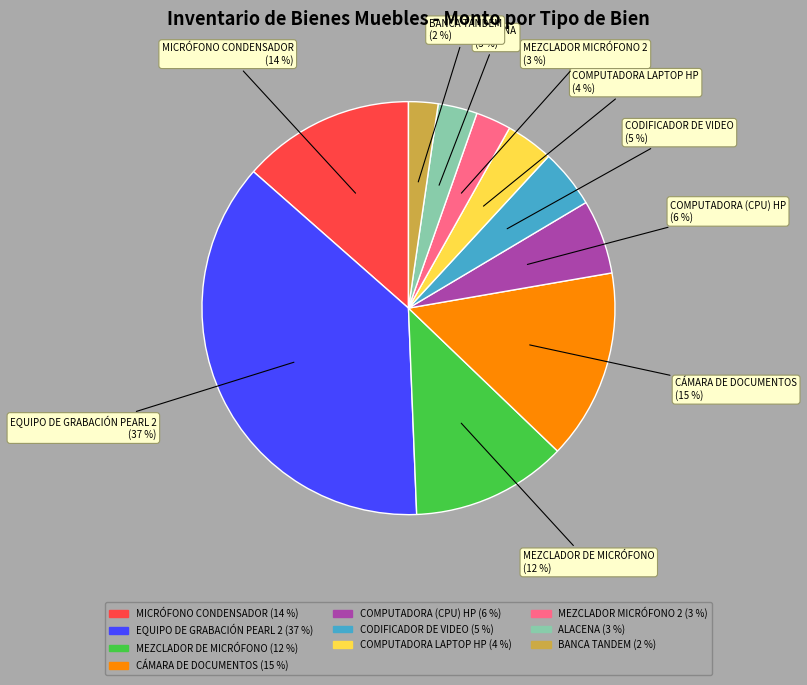

Does any single category account for the majority?

No